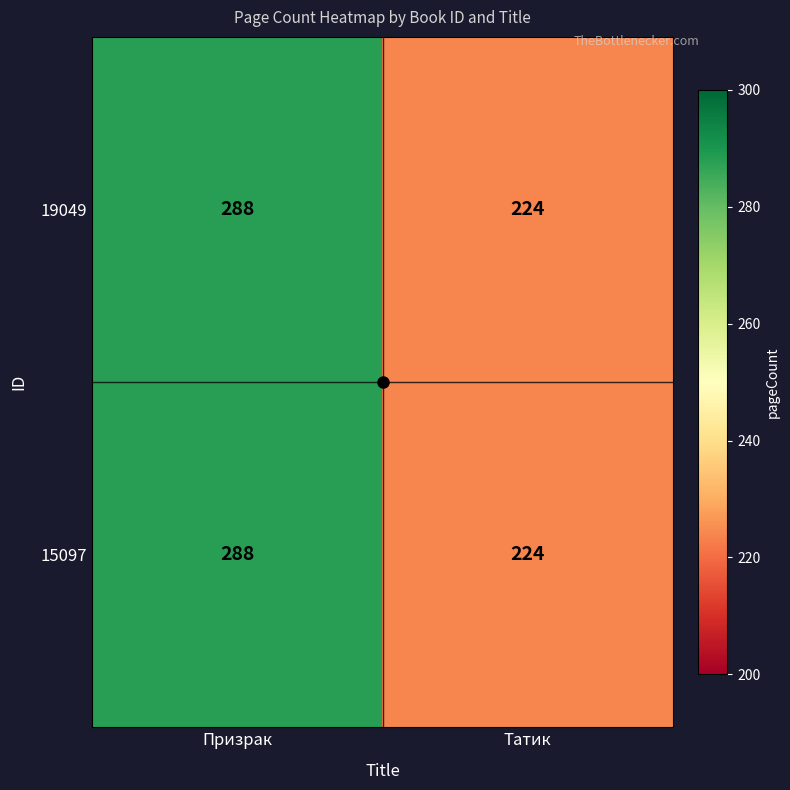

Rank the categories by 15097 value from lowest to highest.

Татик, Призрак